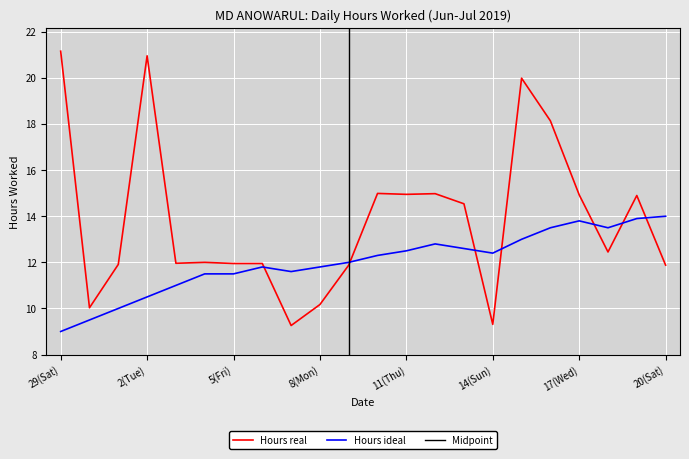

What is the difference between the maximum and second lowest values in the Hours Worked series?

11.8